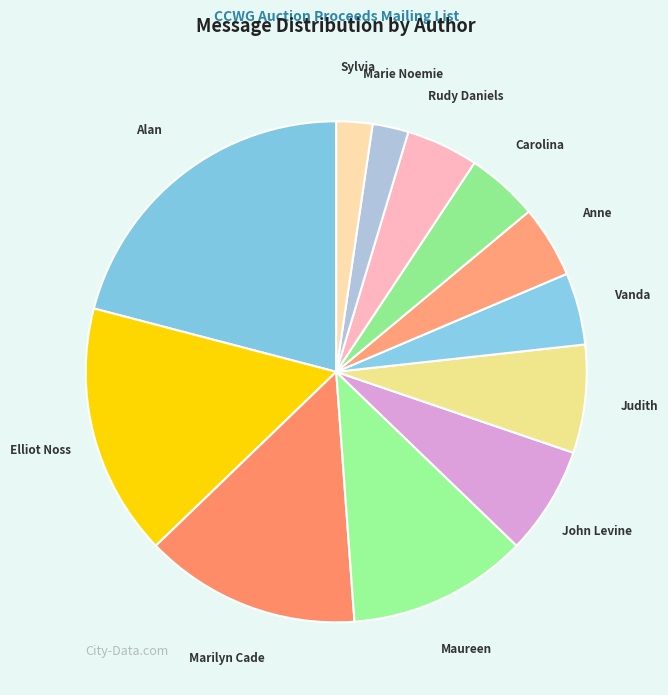

What is the largest slice in the pie chart?

Alan Greenberg